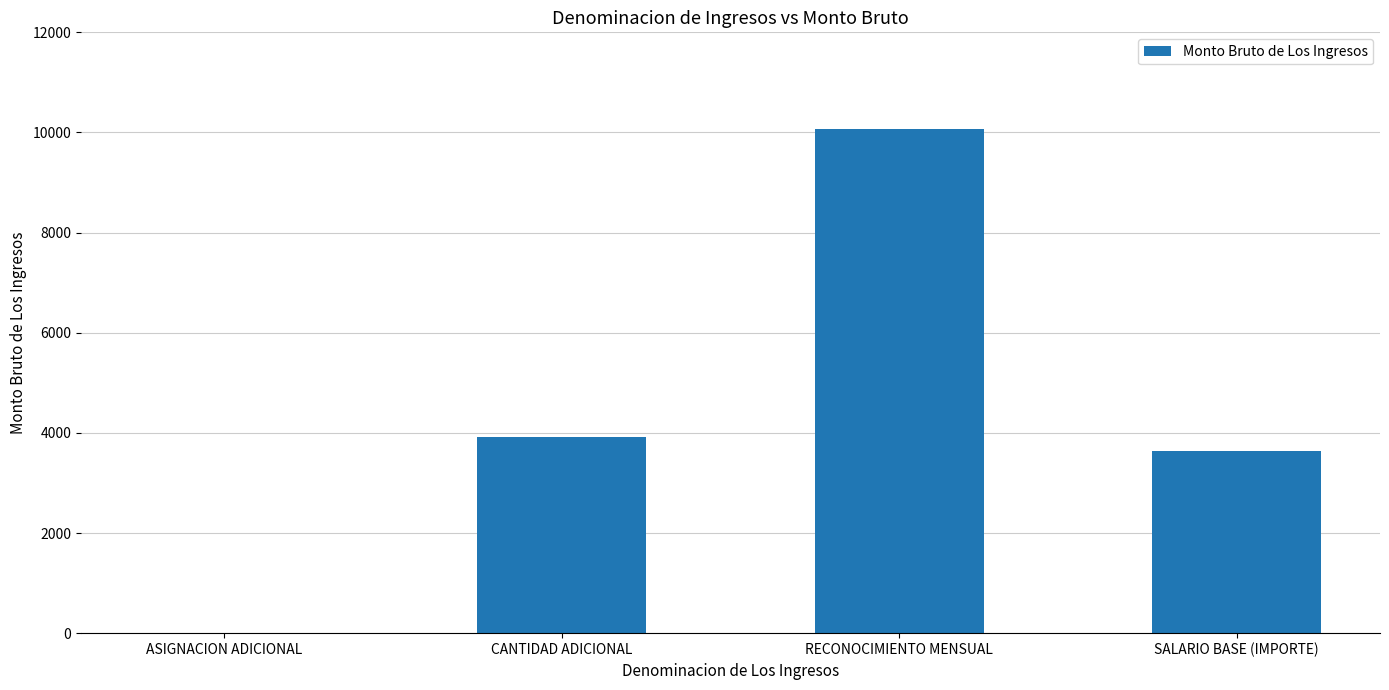

What is the maximum value shown in the chart?

10068